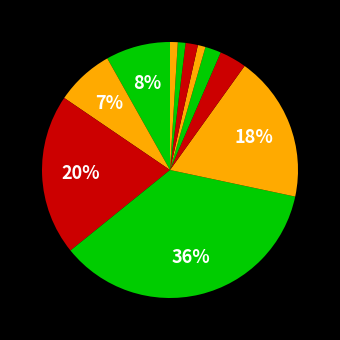

Which category has the biggest portion of the pie?

F*ck Love